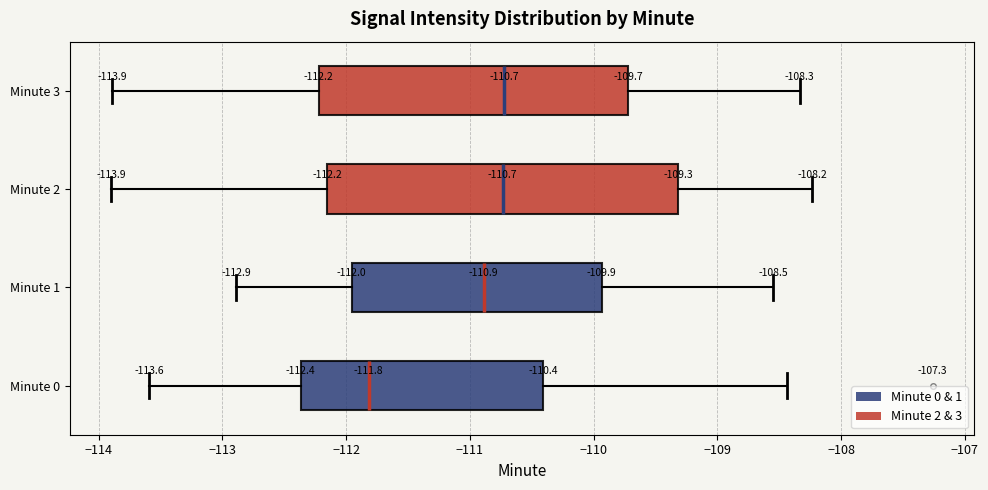

Which box's median line is the furthest to the left?

Minute 0